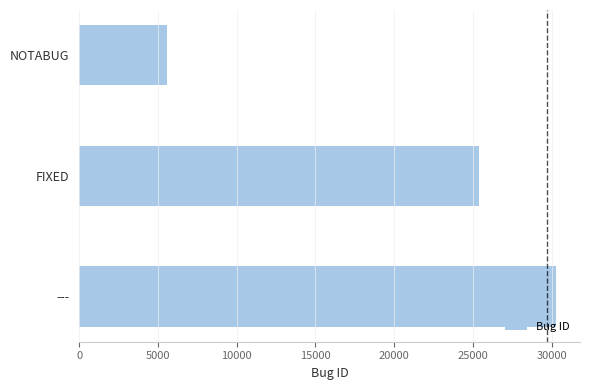

Rank the categories by value from lowest to highest.

NOTABUG, FIXED, ---